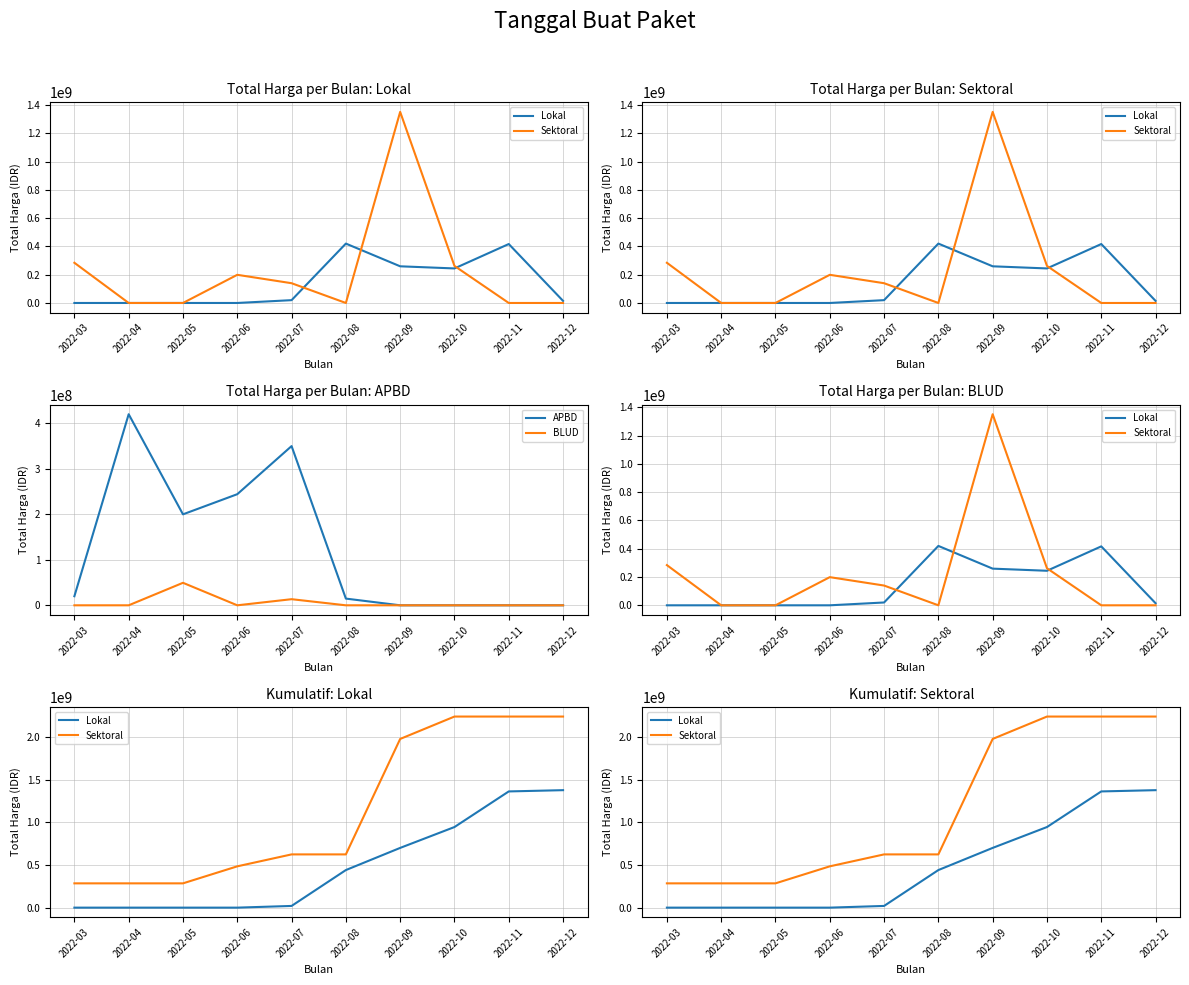

Reading right to left, what are all the values shown in this chart?

Lokal: 2022-12=1375343000	2022-11=1360593000	2022-10=943675000	2022-09=699400000	2022-08=440025000	2022-07=19950000	2022-06=0	2022-05=0	2022-04=0	2022-03=0
Sektoral: 2022-12=2237170945	2022-11=2237170945	2022-10=2237170945	2022-09=1975052795	2022-08=623370795	2022-07=623370795	2022-06=483570795	2022-05=284370795	2022-04=284370795	2022-03=284370795
APBD: 2022-12=0	2022-11=0	2022-10=0	2022-09=0	2022-08=14750000	2022-07=350000000	2022-06=244275000	2022-05=200000000	2022-04=420075000	2022-03=19950000
BLUD: 2022-12=0	2022-11=0	2022-10=0	2022-09=0	2022-08=0	2022-07=13442000	2022-06=0	2022-05=49478000	2022-04=0	2022-03=0